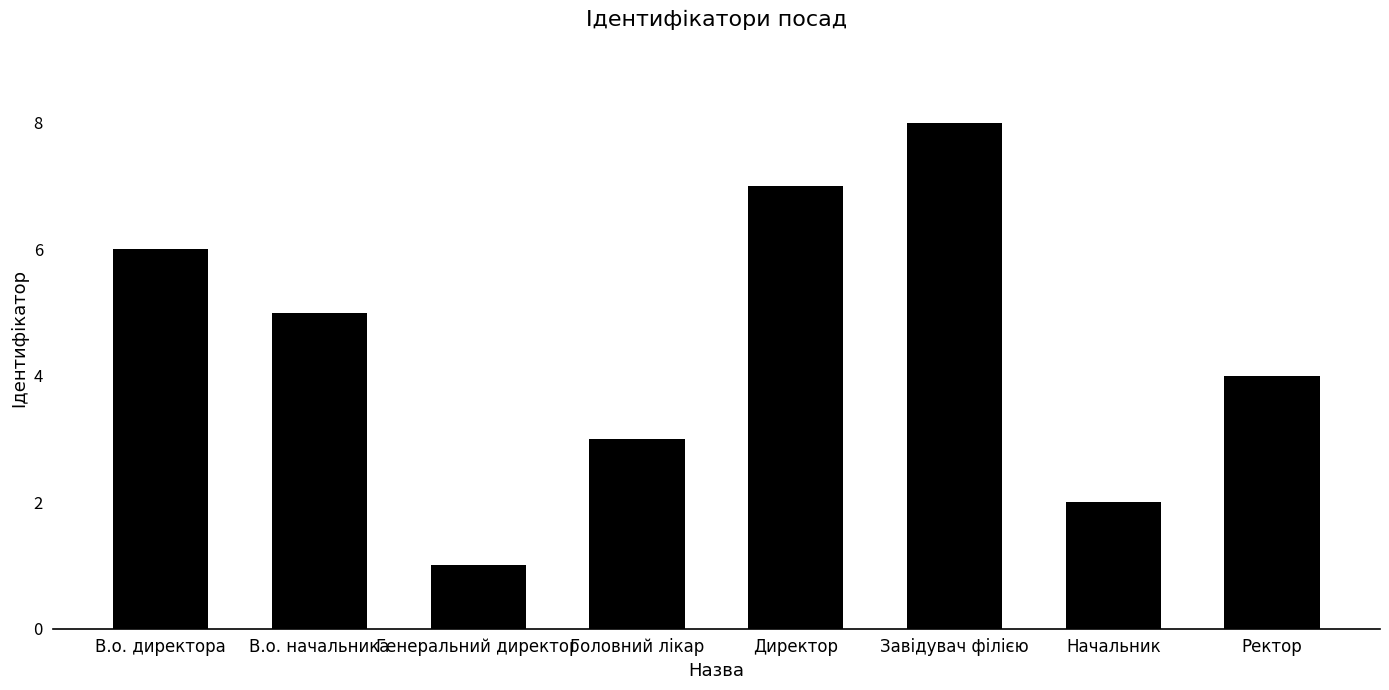

What is the difference between the values at Генеральний директор and В.о. директора?

5